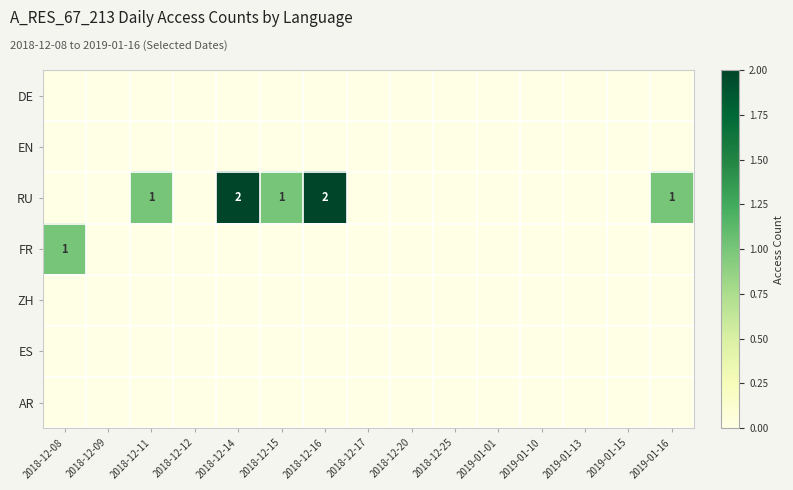

Which has a higher value, 2019-01-15 or 2019-01-13?

2019-01-15